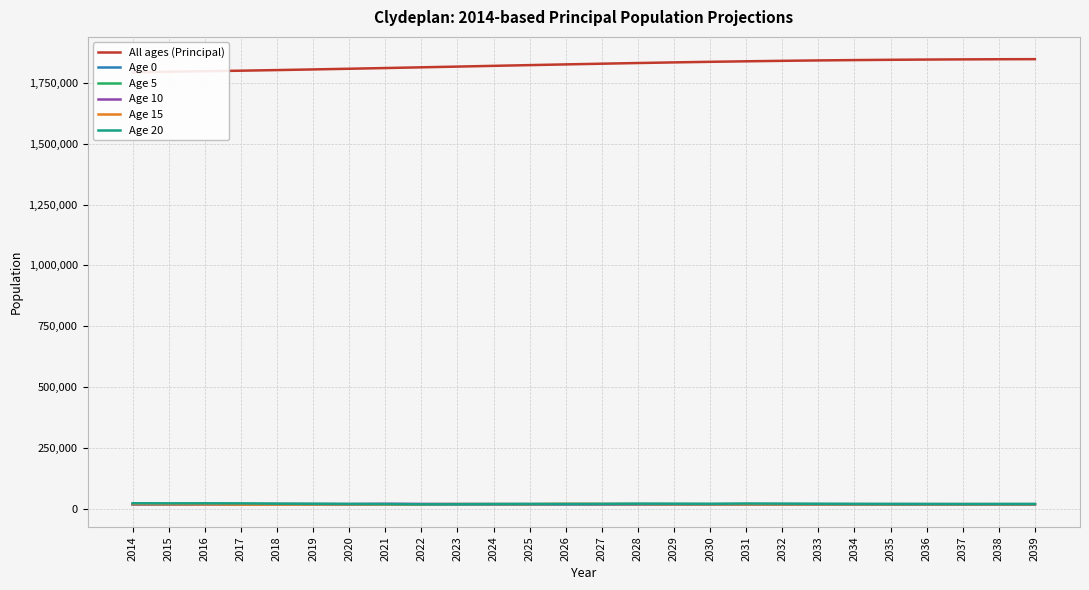

How many data points in Age 0 are less than 19414?

13